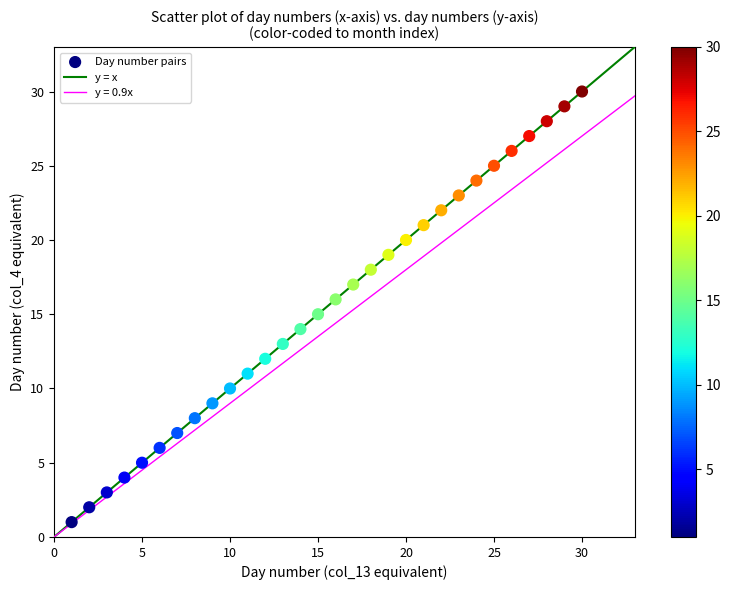

What is the range of Y values (max minus min)?

29